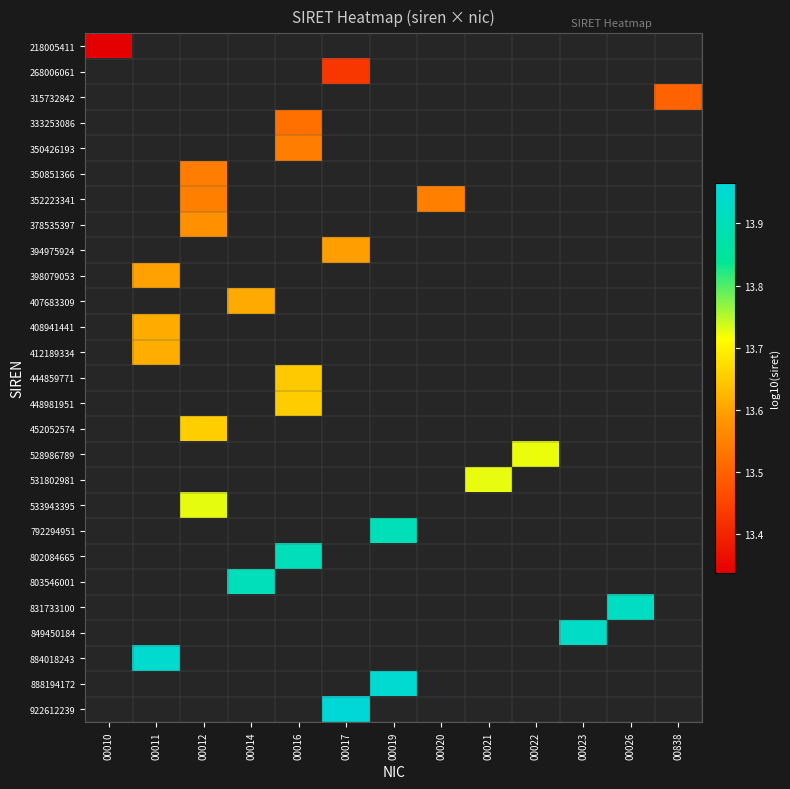

Which label corresponds to the smallest value in the chart?

00010